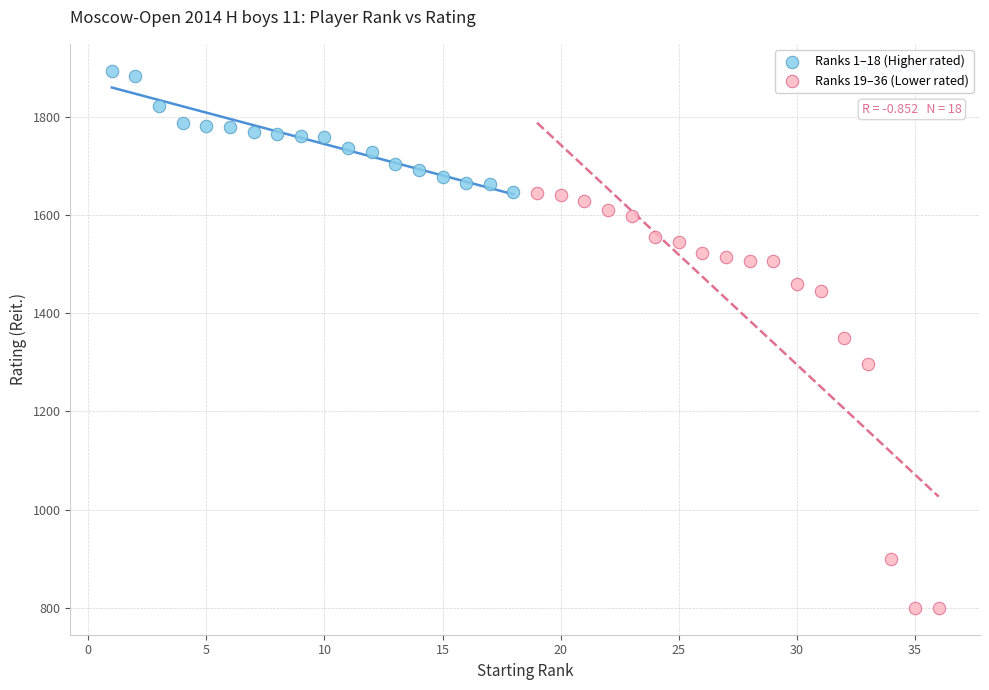

Which series has the largest Y range (max minus min)?

Ranks 19–36 (Lower rated)